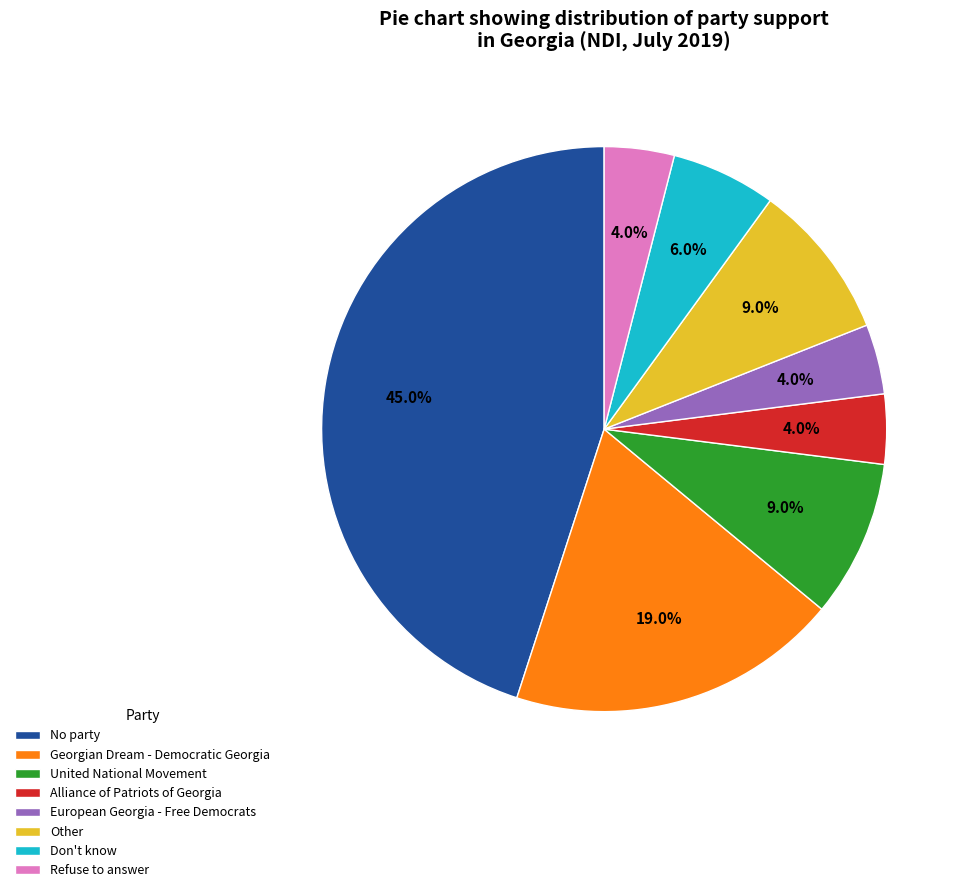

How many segments does this pie chart have?

8